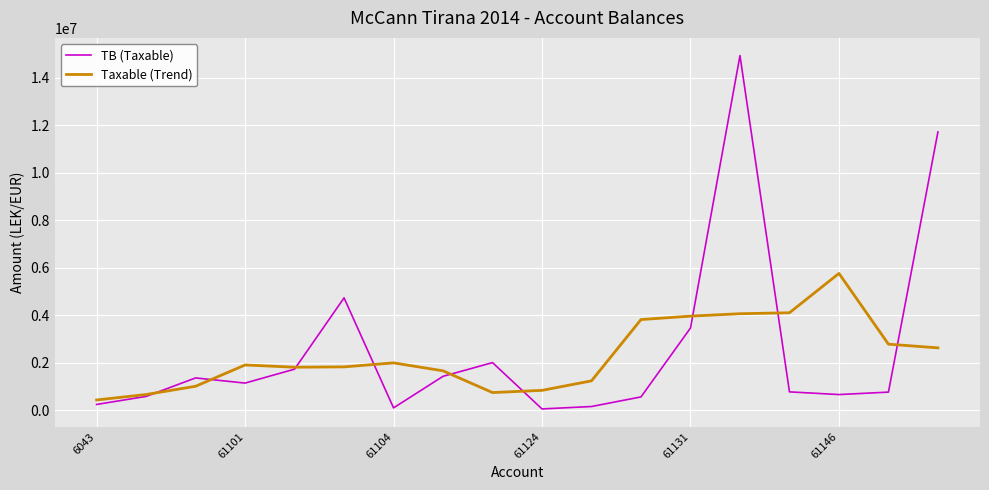

In Taxable (Trend), how many points are higher than both neighbors (excluding endpoints)?

3